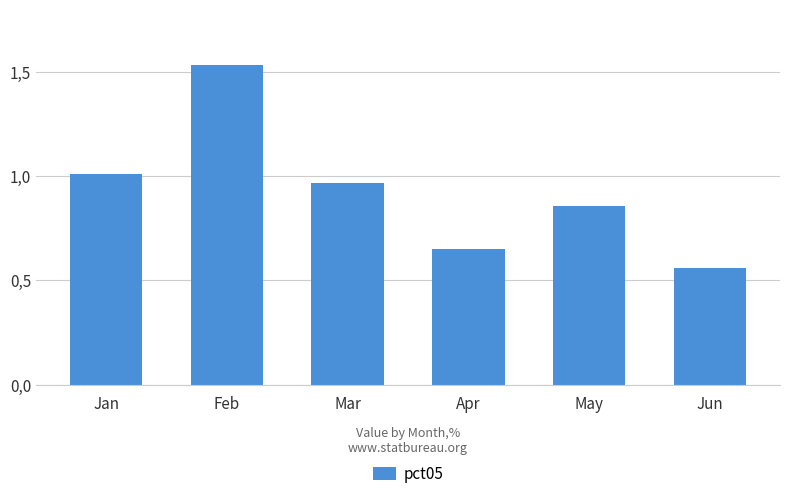

The value at May is 0.3. True or false?

False